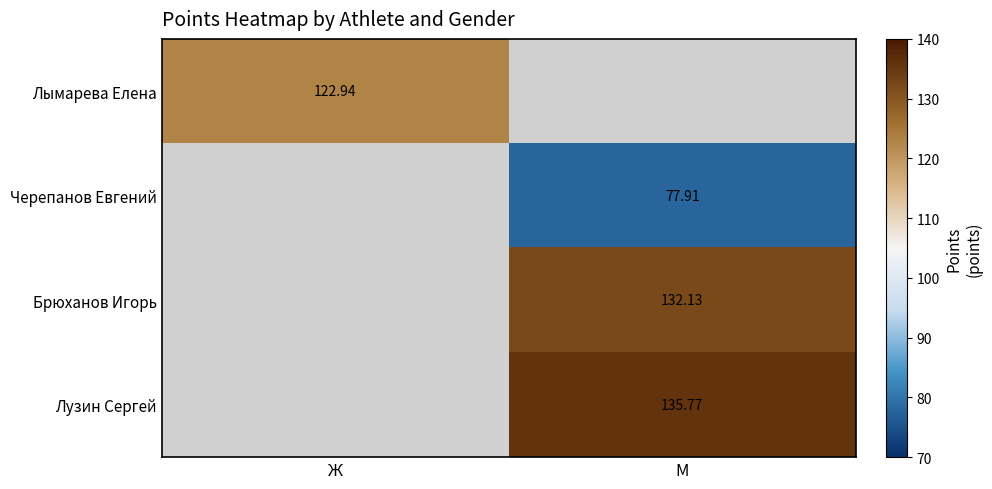

Is the value of Лымарева Елена at Ж greater than the value of Брюханов Игорь at М?

No